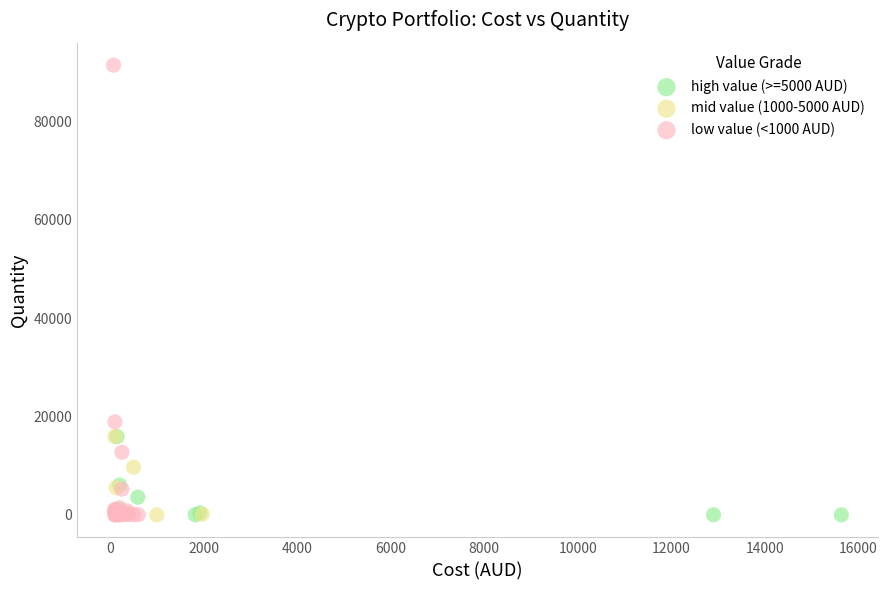

Which series reaches the maximum Y coordinate?

low value (<1000 AUD)